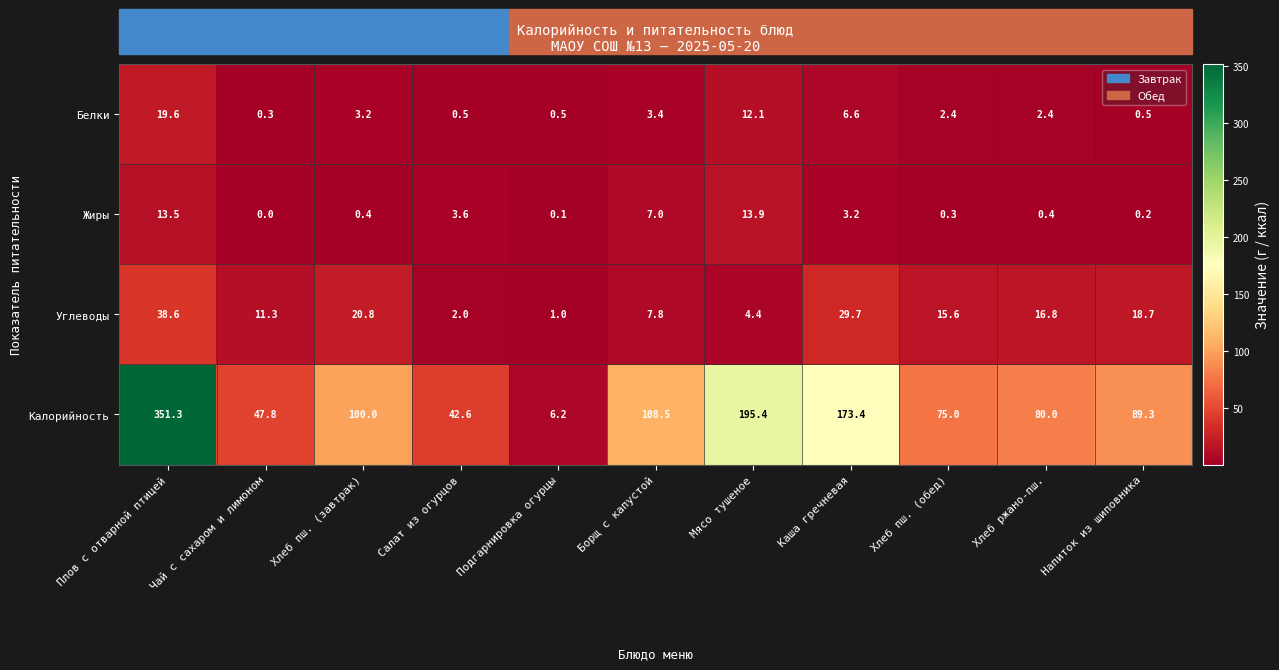

Where does the Калорийность series first go above 89?

Плов с отварной птицей